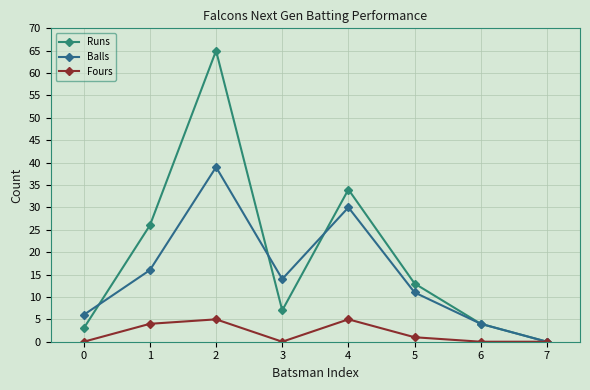

What is the difference between the Runs values at 6 and 3?

3